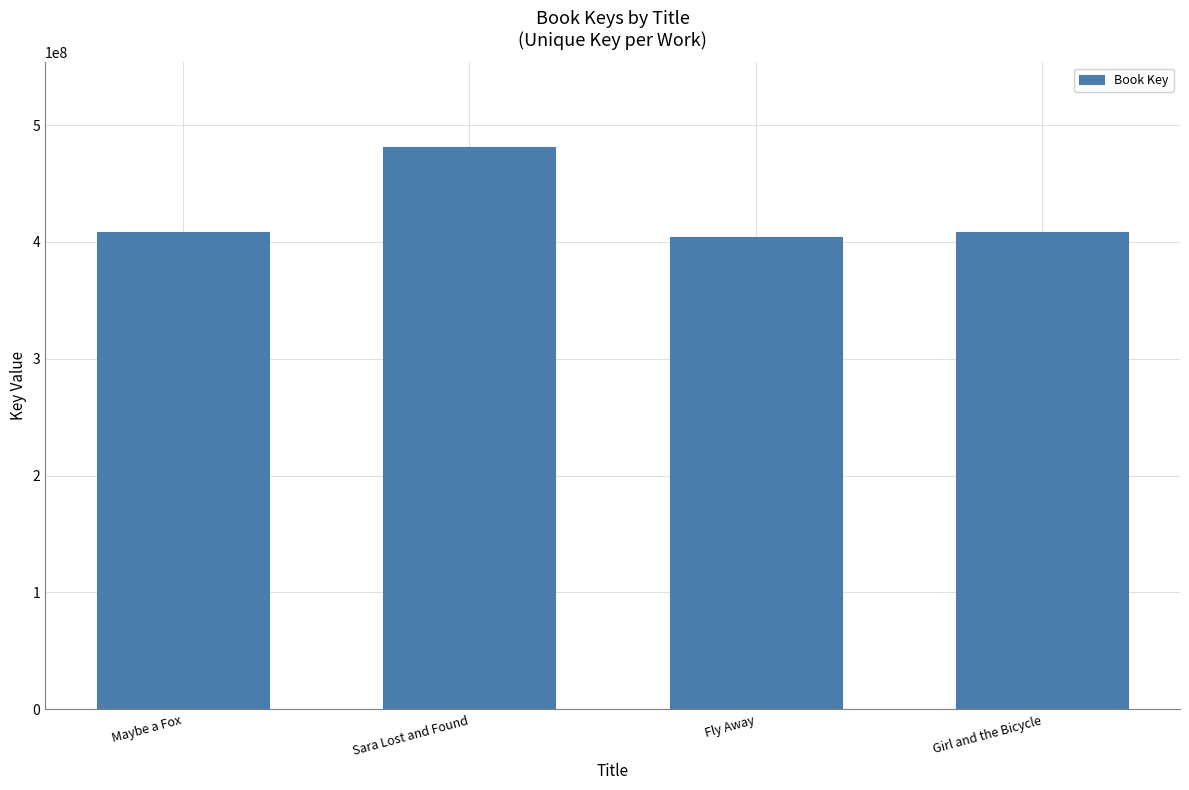

At which category does the chart reach its peak across all series?

Sara Lost and Found